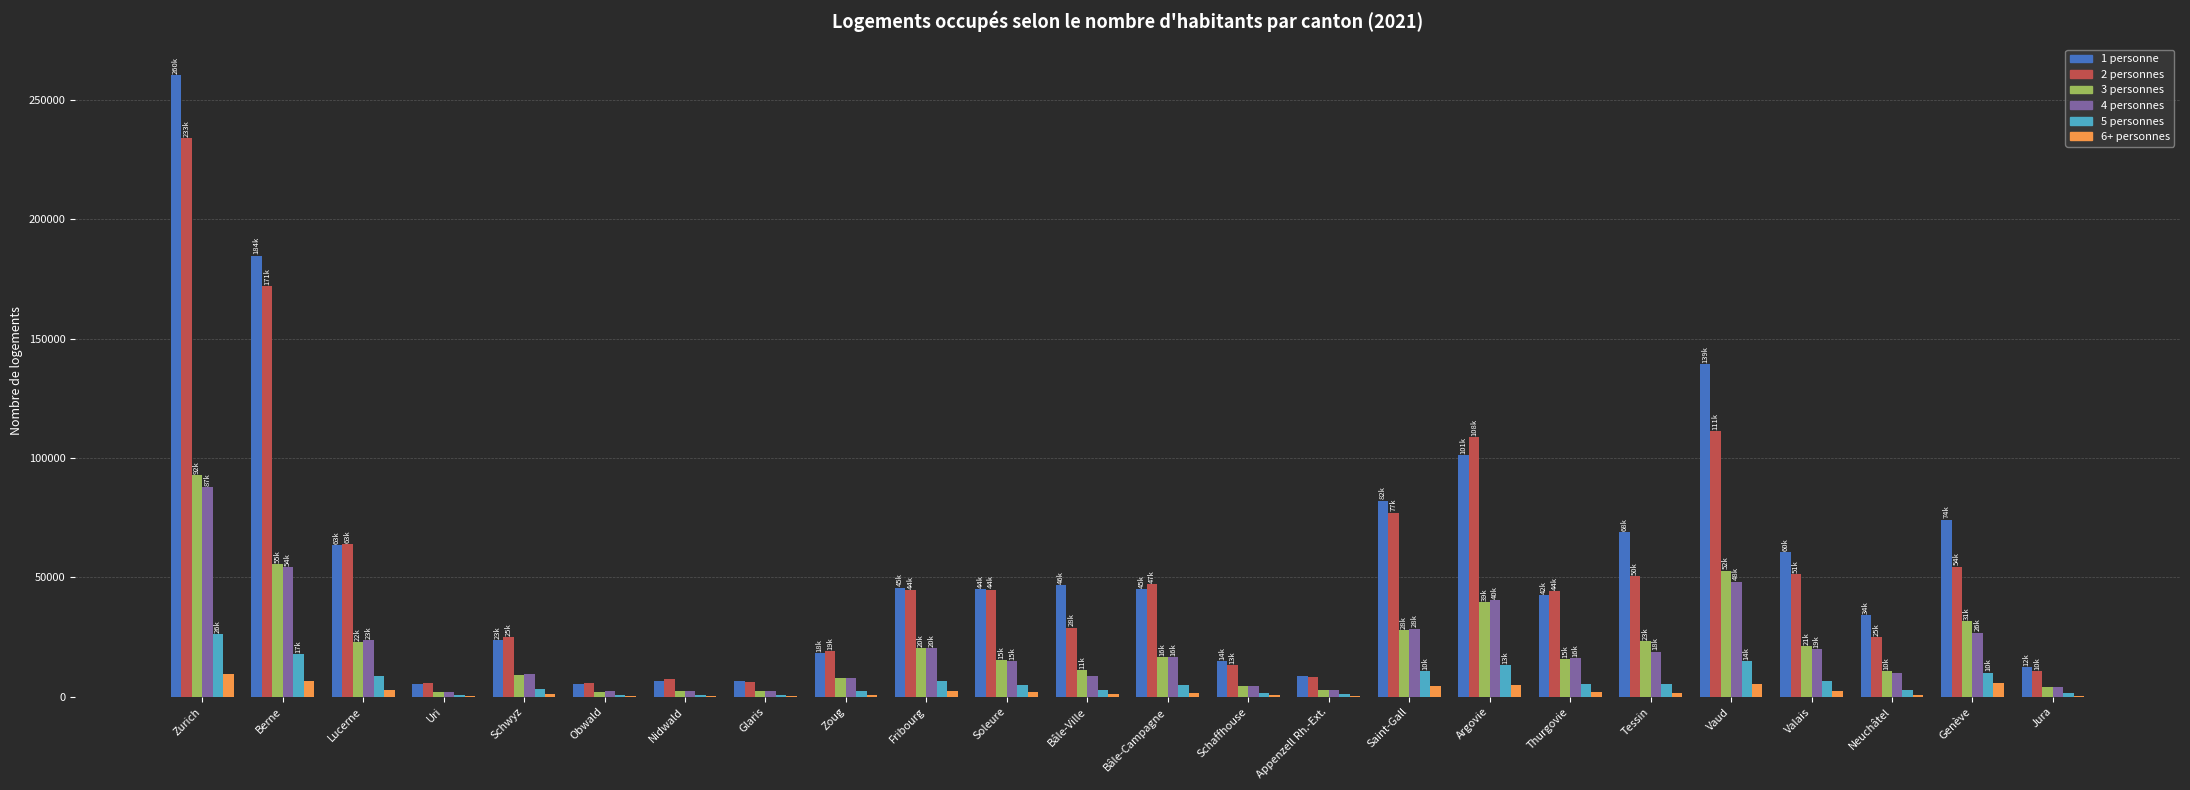

Which category has the highest value in the 4 personnes series?

Zurich